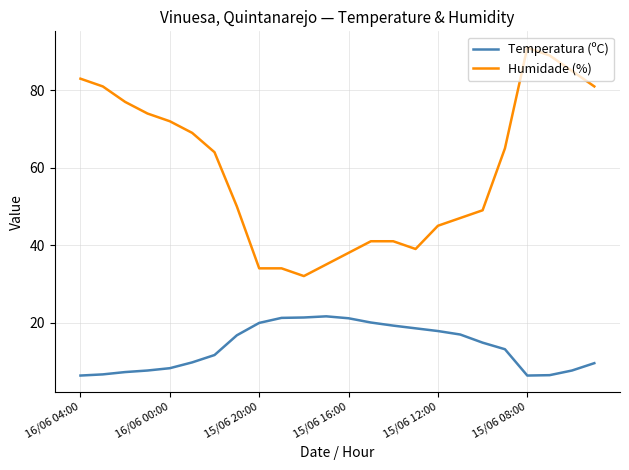

Rank the series by their maximum value, from lowest to highest.

Temperatura (ºC), Humidade (%)